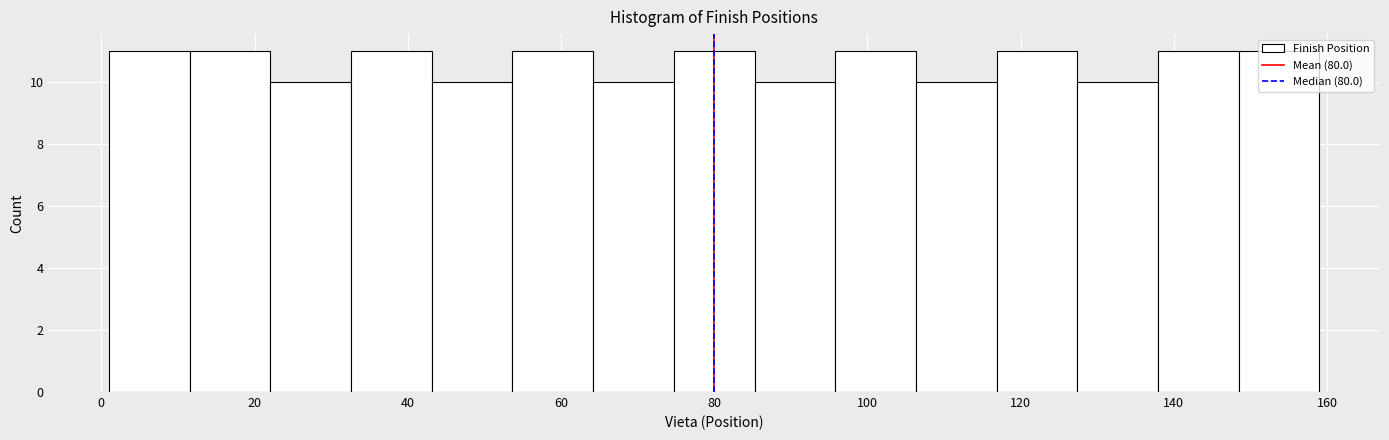

Reading left to right, transcribe this chart: for each bar, give the range it covers on the x-axis and its height. Neither the bar edges nor the heights are printed on the chart, so give them approximately, as read against the axes.

2 to 12: 11
12 to 22: 11
22 to 32: 10
32 to 44: 11
44 to 54: 10
54 to 64: 11
64 to 74: 10
74 to 86: 11
86 to 96: 10
96 to 106: 11
106 to 116: 10
116 to 128: 11
128 to 138: 10
138 to 148: 11
148 to 160: 11